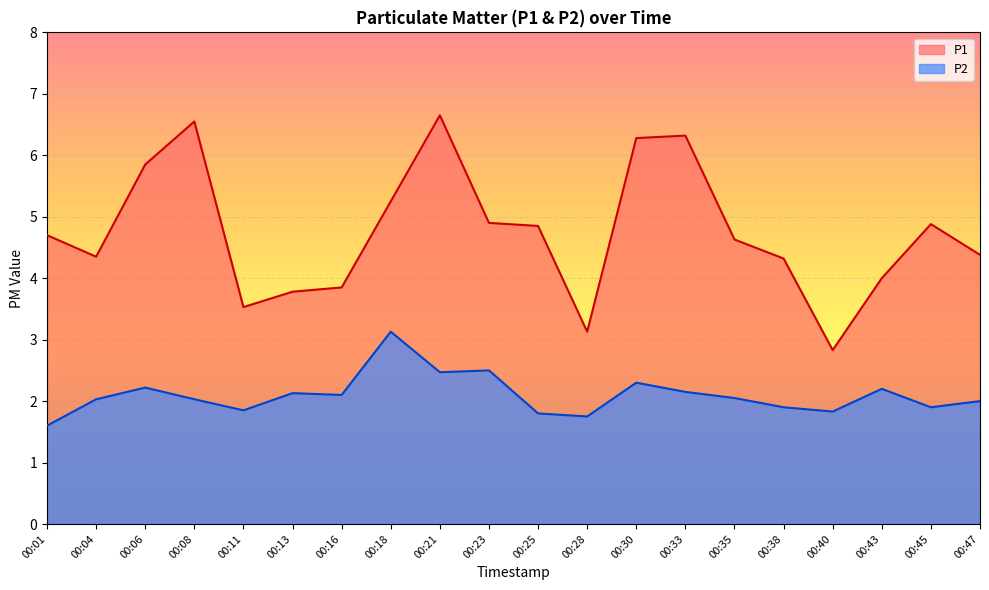

How many lines are shown in the chart?

2